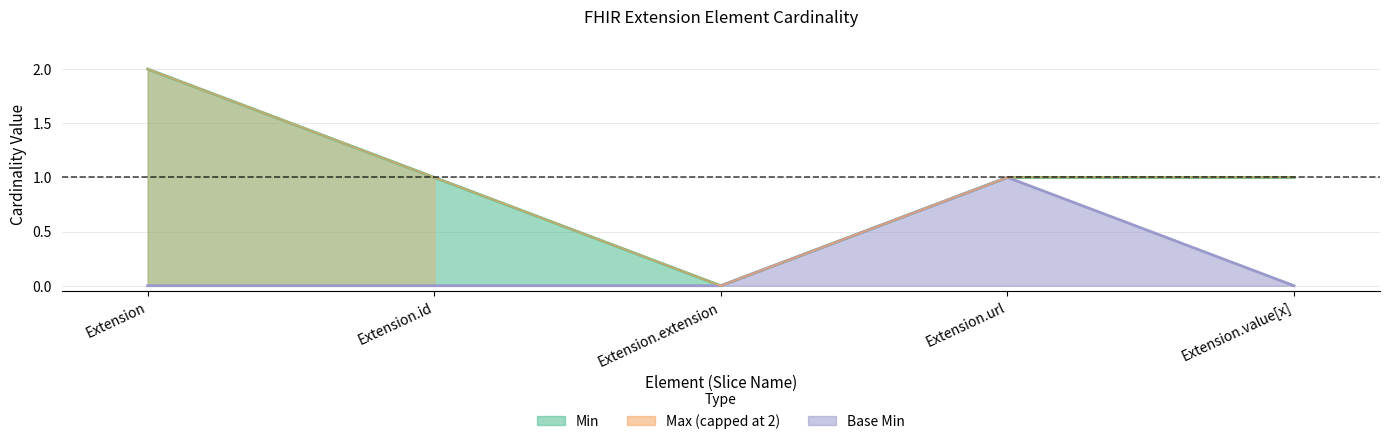

Count the Min values in the range 0 to 1.

5